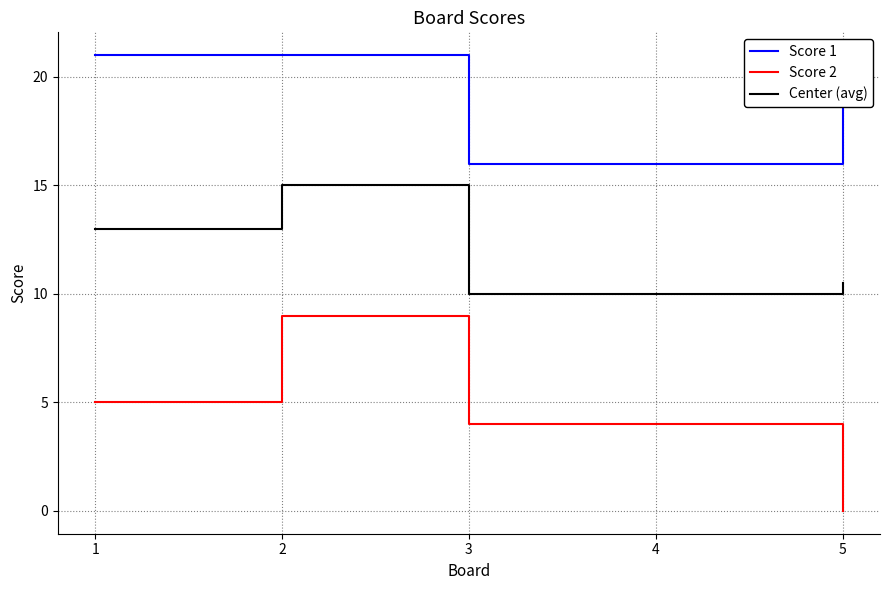

Between 1 and 2, which is larger?

1